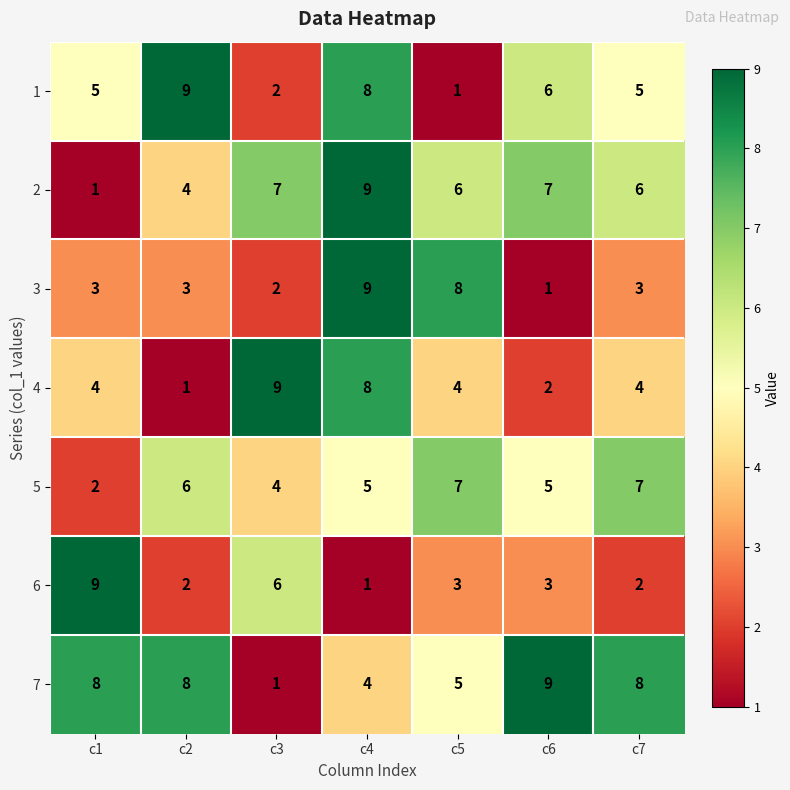

Is it true that 6 equals 3 at c5?

True